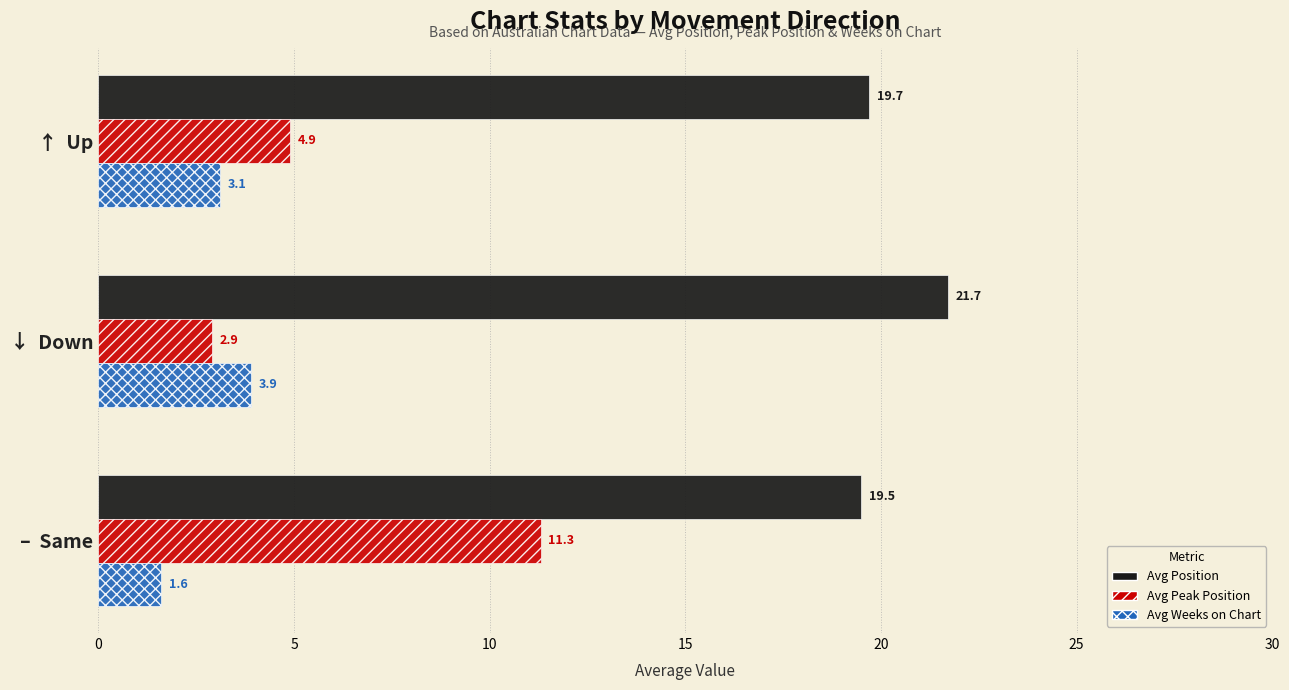

Which series has the largest total across all categories?

Avg Position